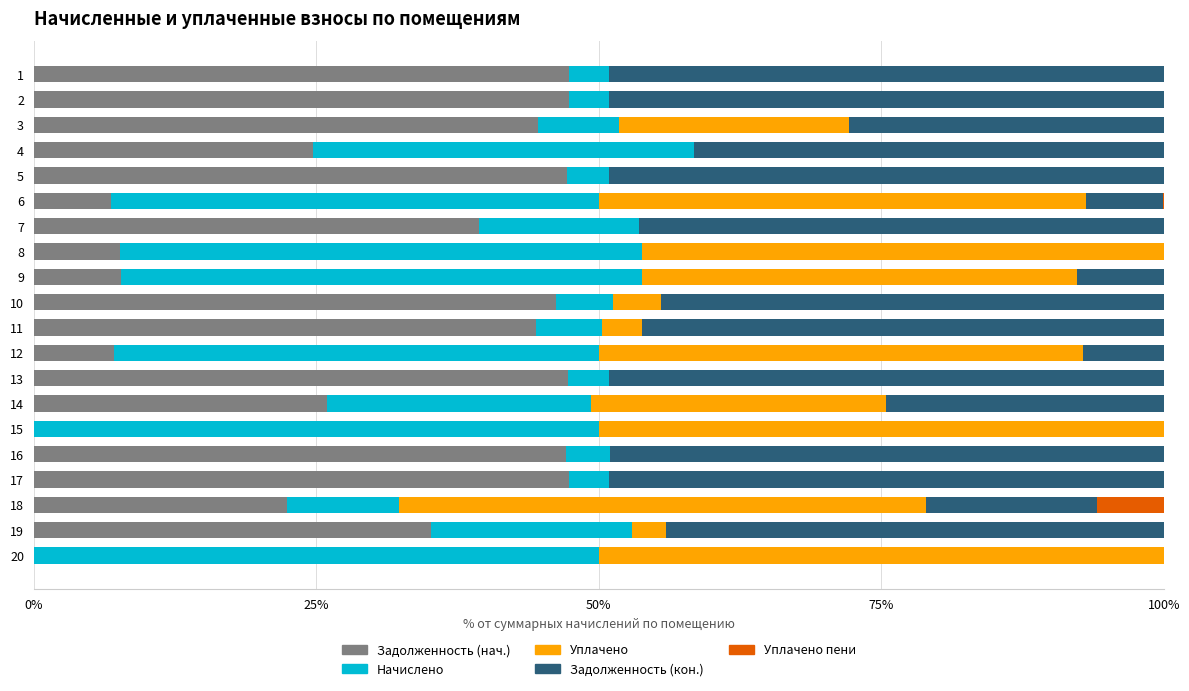

What is the maximum value for Задолженность (нач.)?

47.4